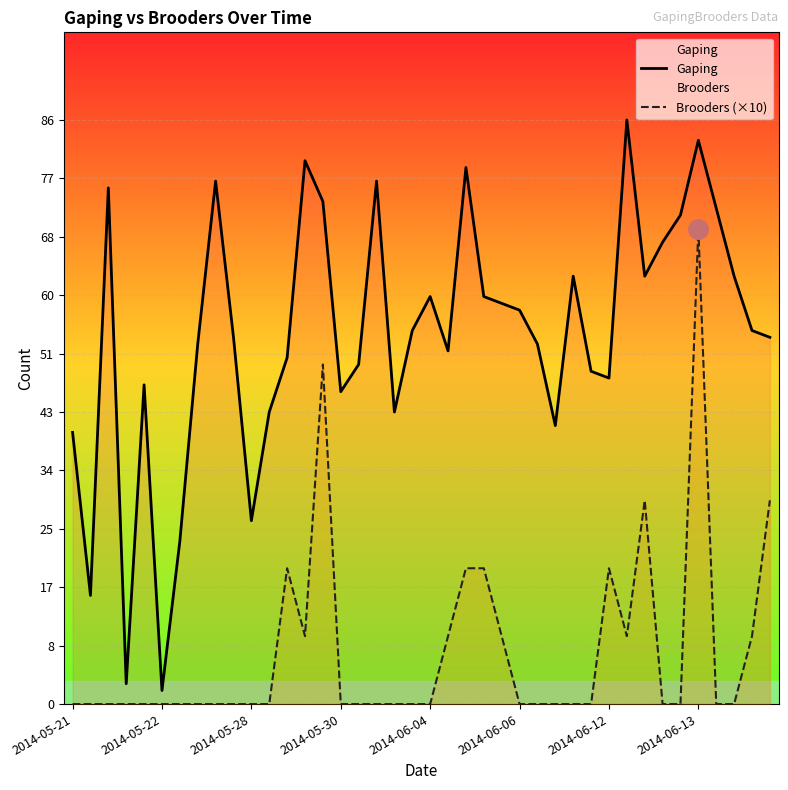

The value of Gaping at 2014-05-30 is 21. True or false?

False